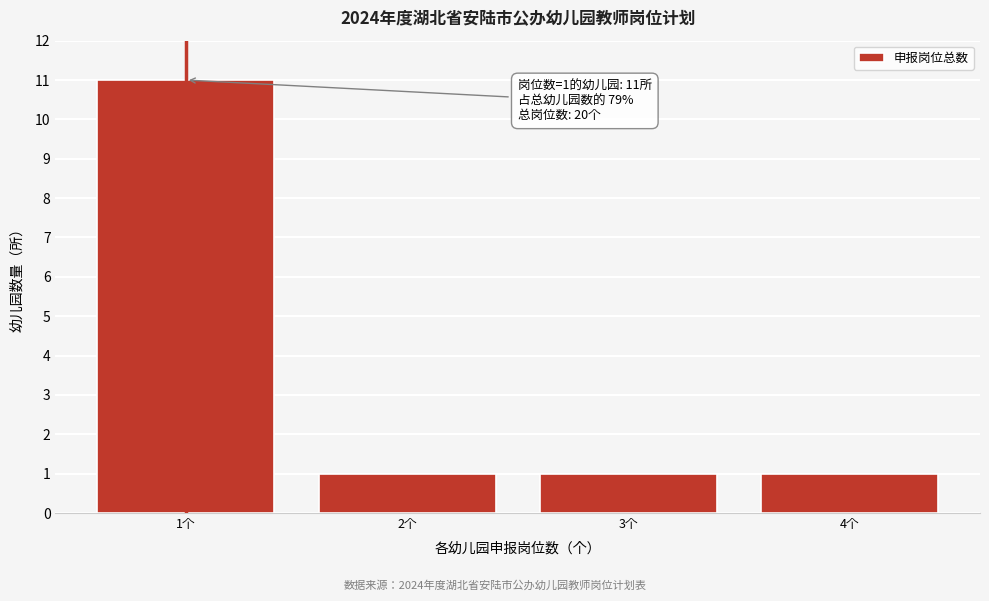

Reading right to left, list all the values displayed in this chart.

1	1	1	11